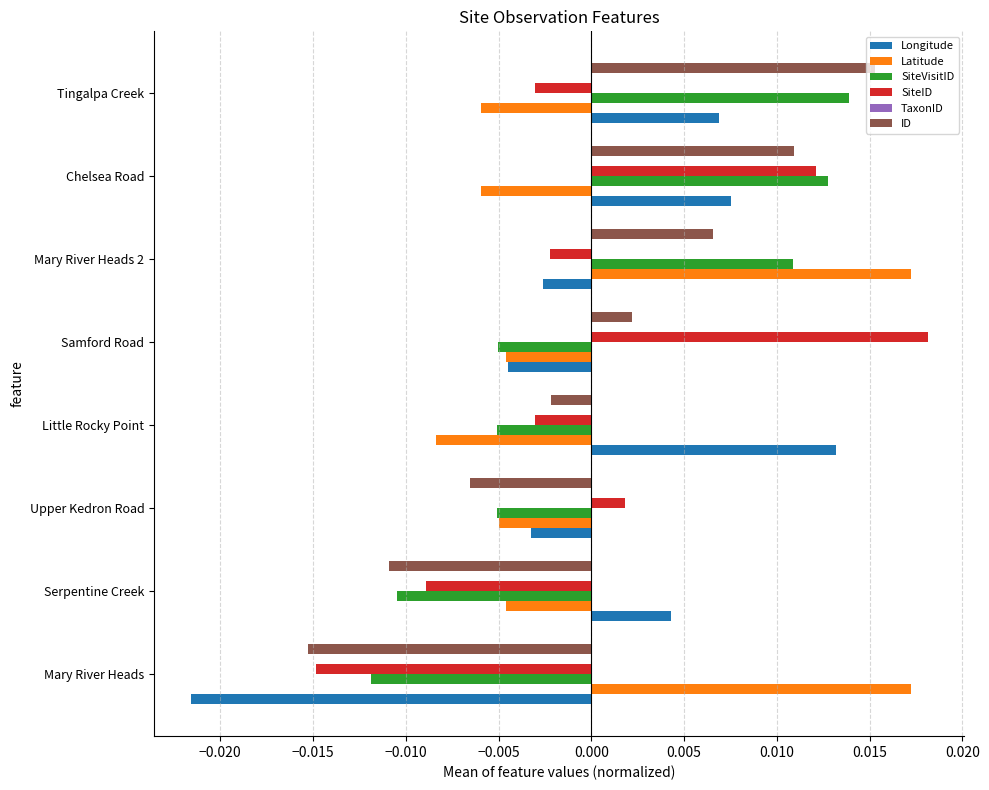

At which category is the sum across all series the highest?

Chelsea Road